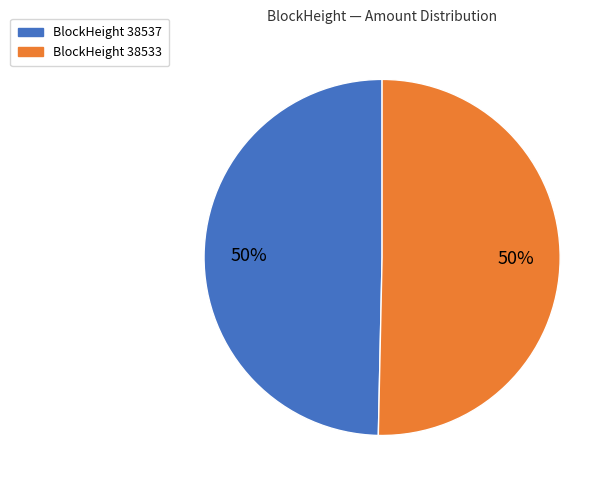

To the nearest percent, what is the average slice percentage?

50%